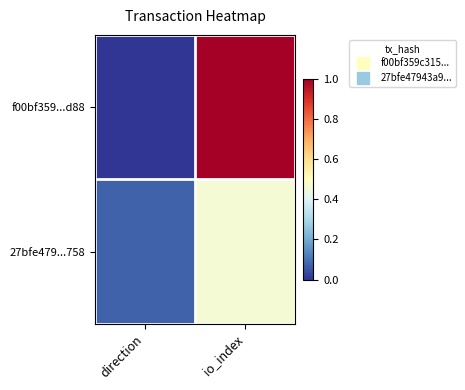

At io_index, list the series in order from smallest to largest.

27bfe479...758, f00bf359...d88